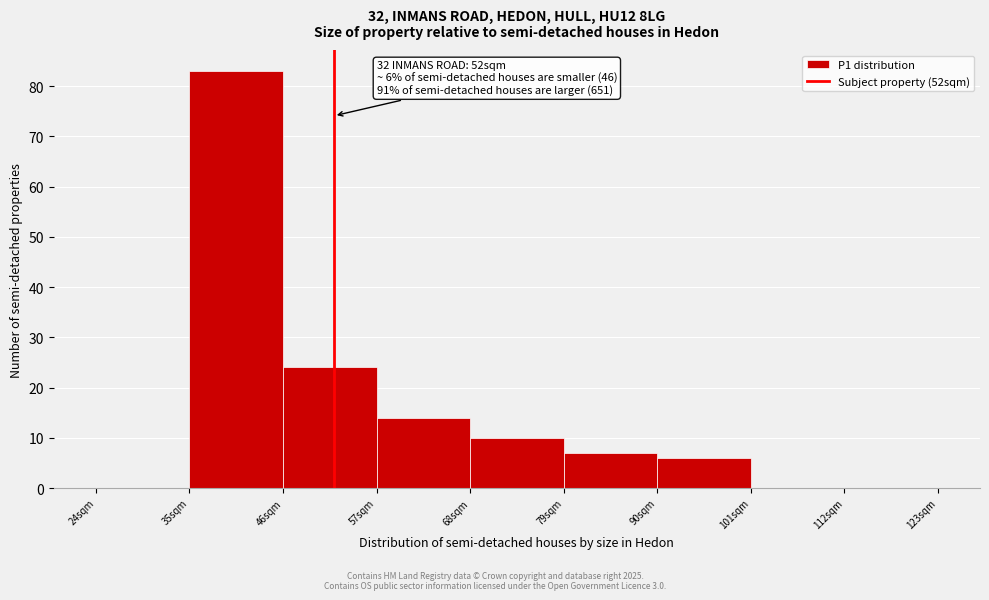

Over which range of the x-axis is the bar tallest?

35 to 46